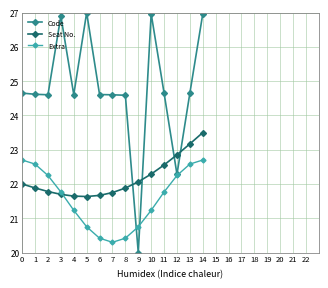

True or false: Seat No. has a value of 21.7 at 3.

True